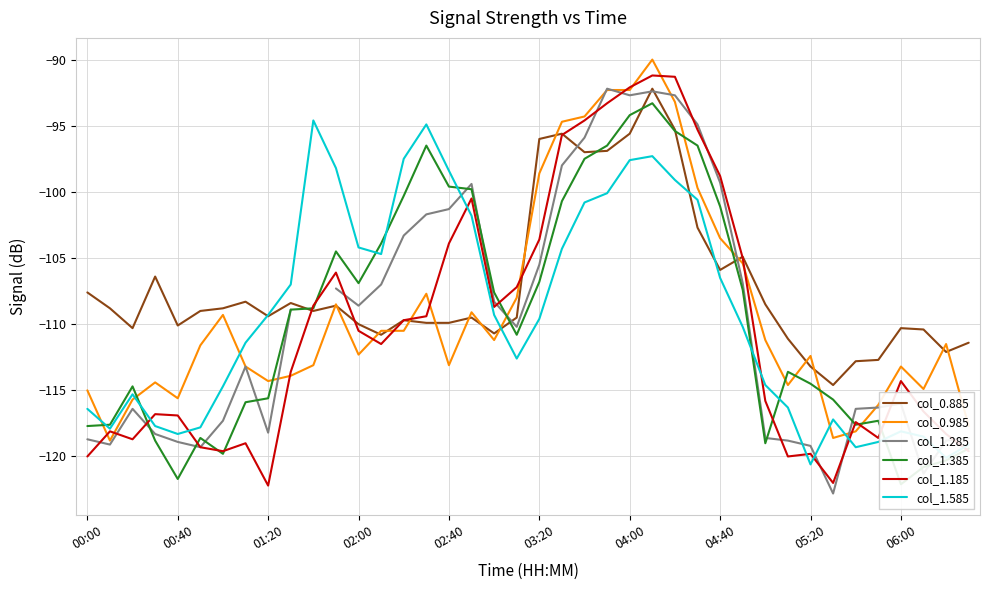

How many lines are shown in the chart?

6